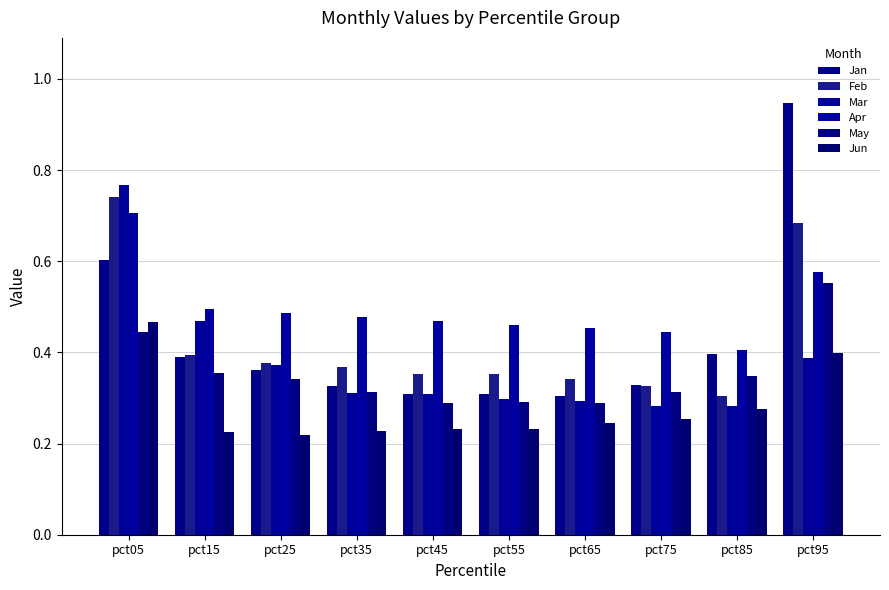

Which series has the widest spread of values?

Jan